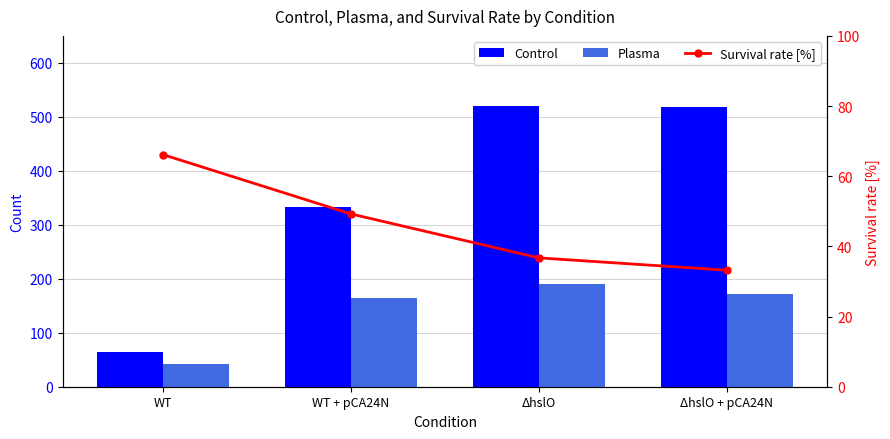

At how many categories does at least one series exceed 72?

3